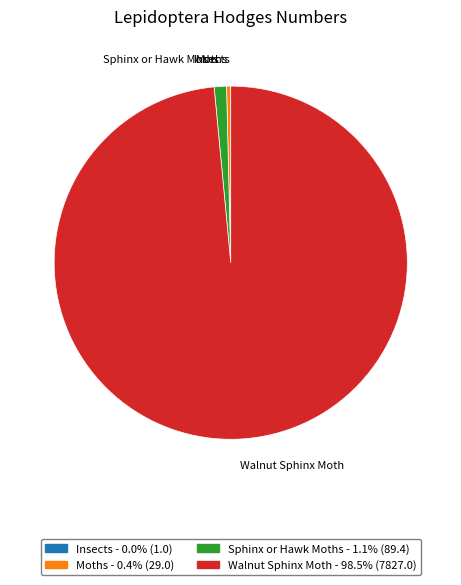

Does Walnut Sphinx Moth account for over 50% of the chart?

Yes